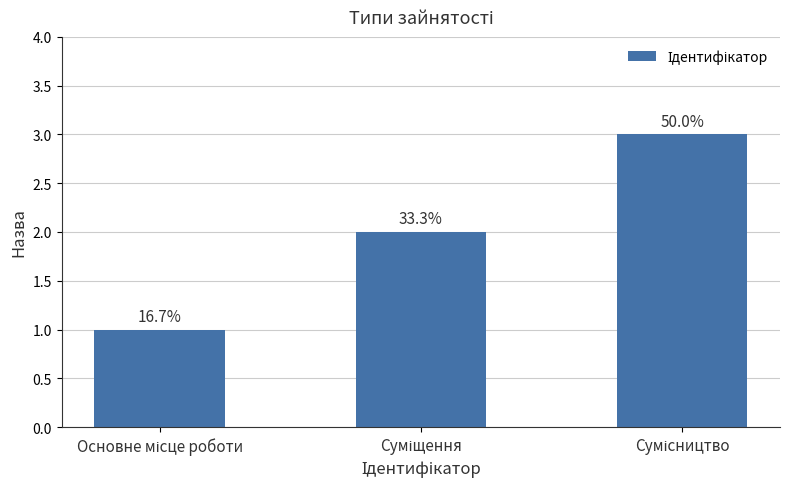

What is the difference between the values at Сумісництво and Суміщення?

1